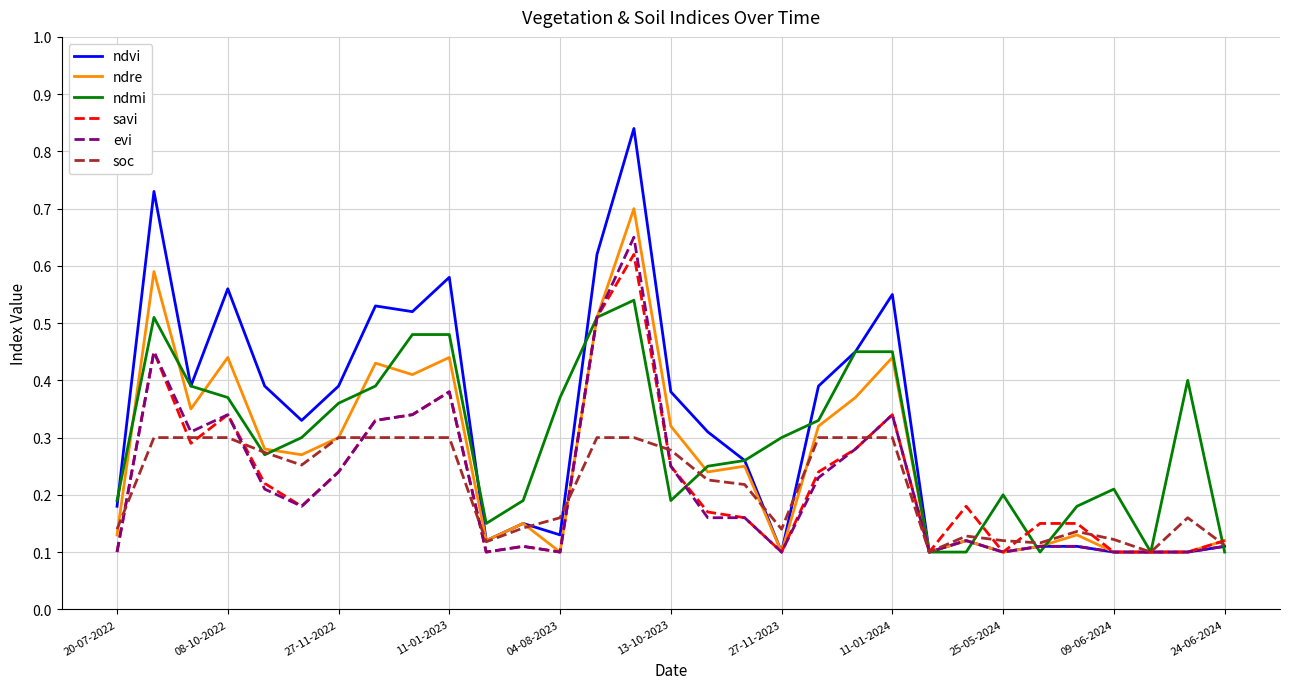

Which series has the largest range (max minus min)?

ndvi